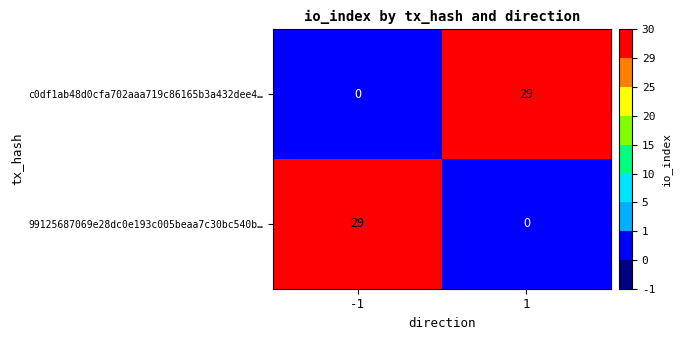

What is the spread (max minus min) of values at 1?

29